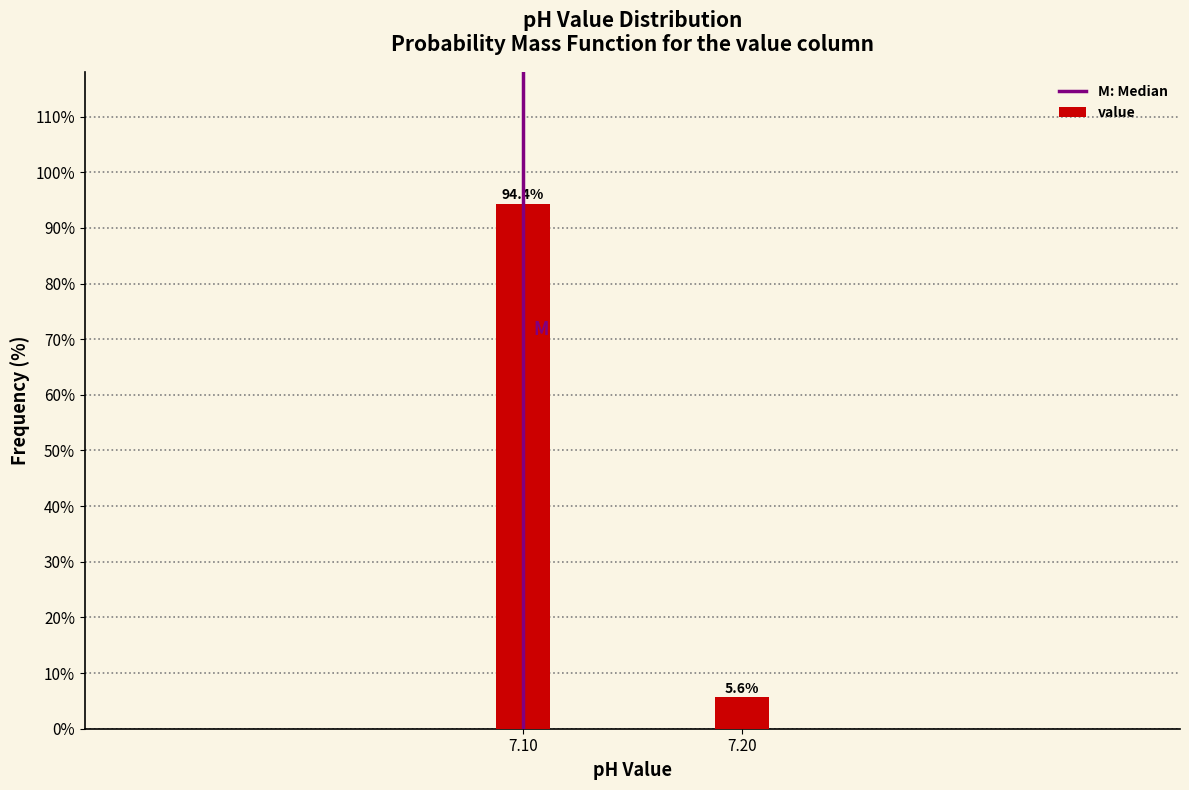

Reading right to left, transcribe all the data shown in this chart.

5.6	94.4